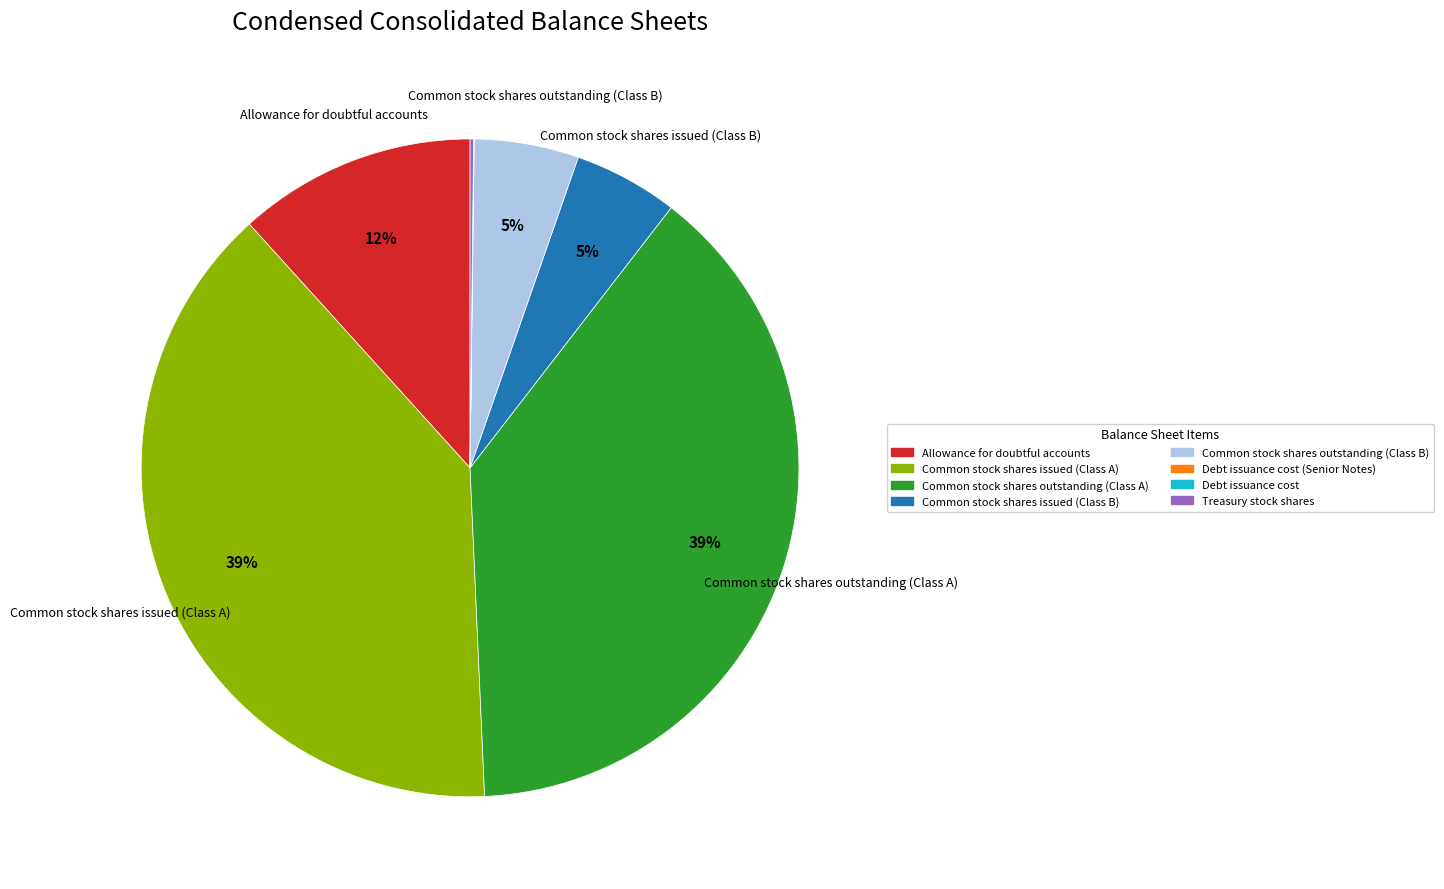

Is there a majority slice in this chart?

No